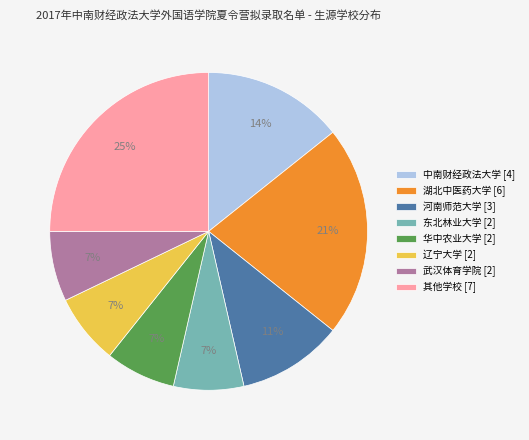

To the nearest percent, what percentage of the pie is 中南财经政法大学 [4]?

14%